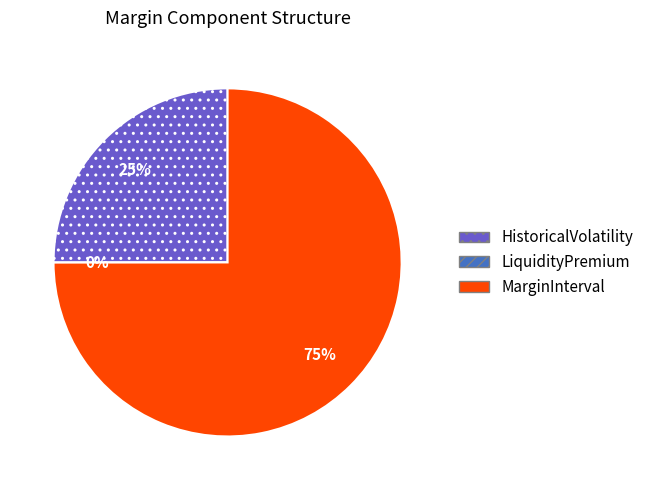

Rank the categories by value from lowest to highest.

LiquidityPremium, HistoricalVolatility, MarginInterval